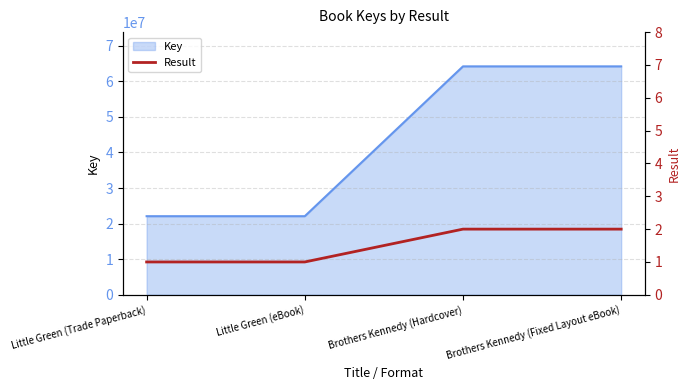

List the labels in order of value, largest first.

Brothers Kennedy (Hardcover), Brothers Kennedy (Fixed Layout eBook), Little Green (Trade Paperback), Little Green (eBook)